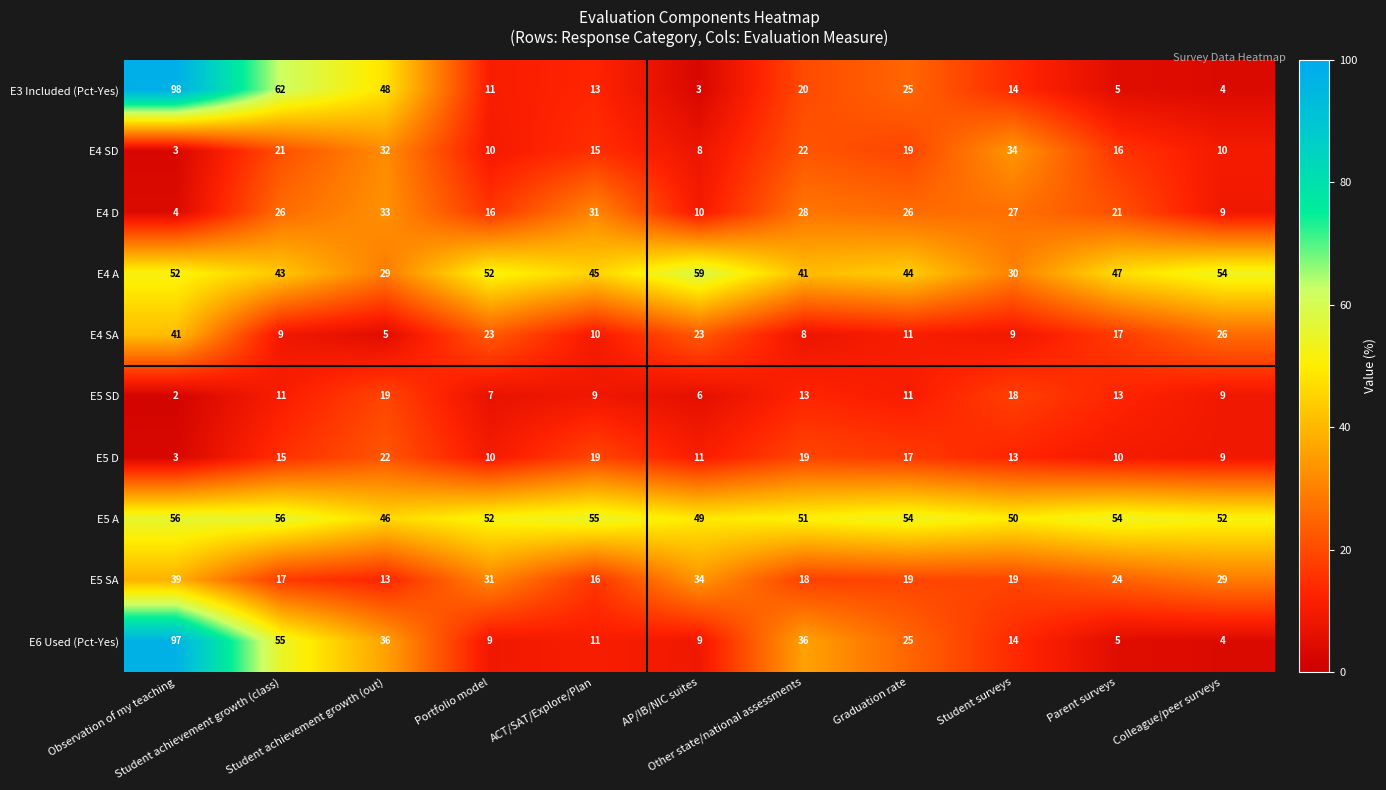

At how many categories does at least one series exceed 84?

1